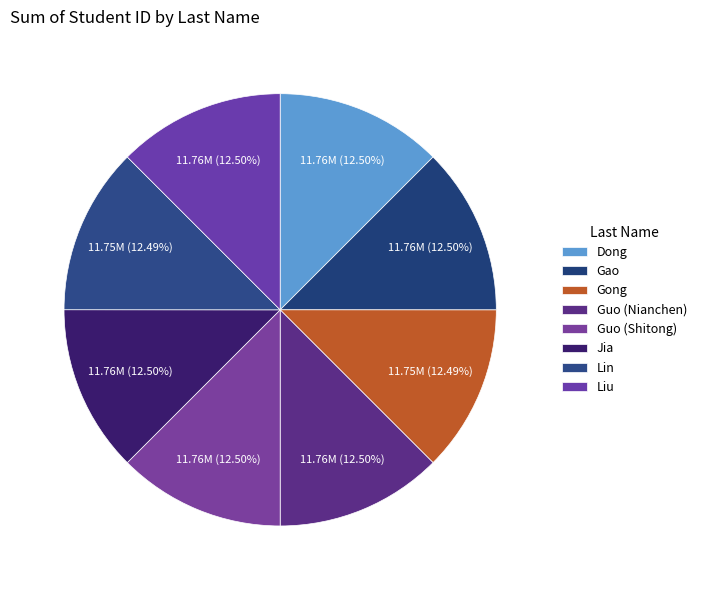

Does Lin represent more than half of the total?

No